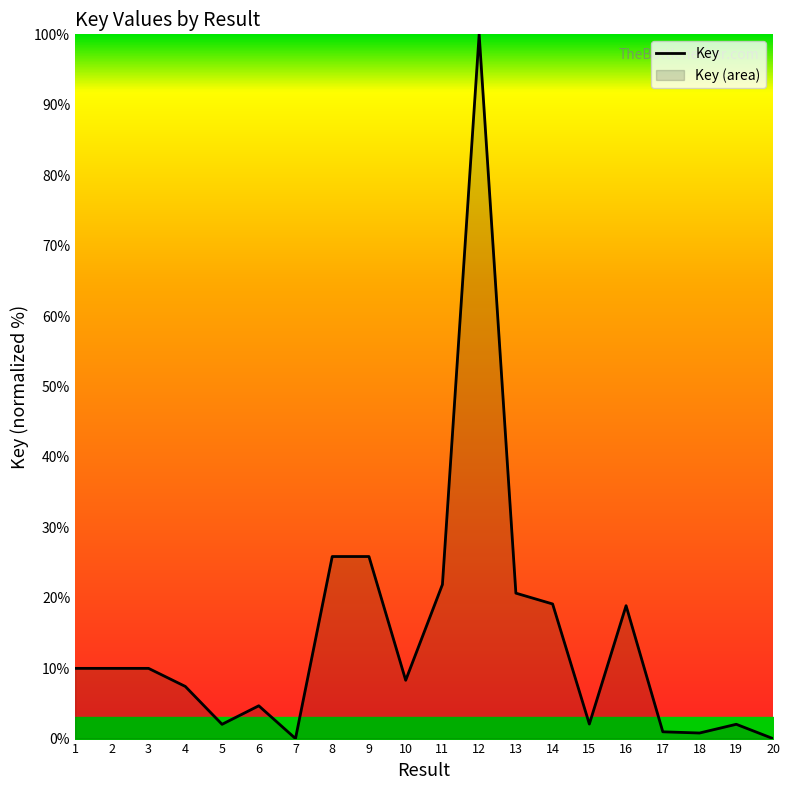

List the labels in order of value, smallest first.

20, 7, 18, 17, 5, 19, 15, 6, 4, 10, 2, 3, 1, 16, 14, 13, 11, 9, 8, 12